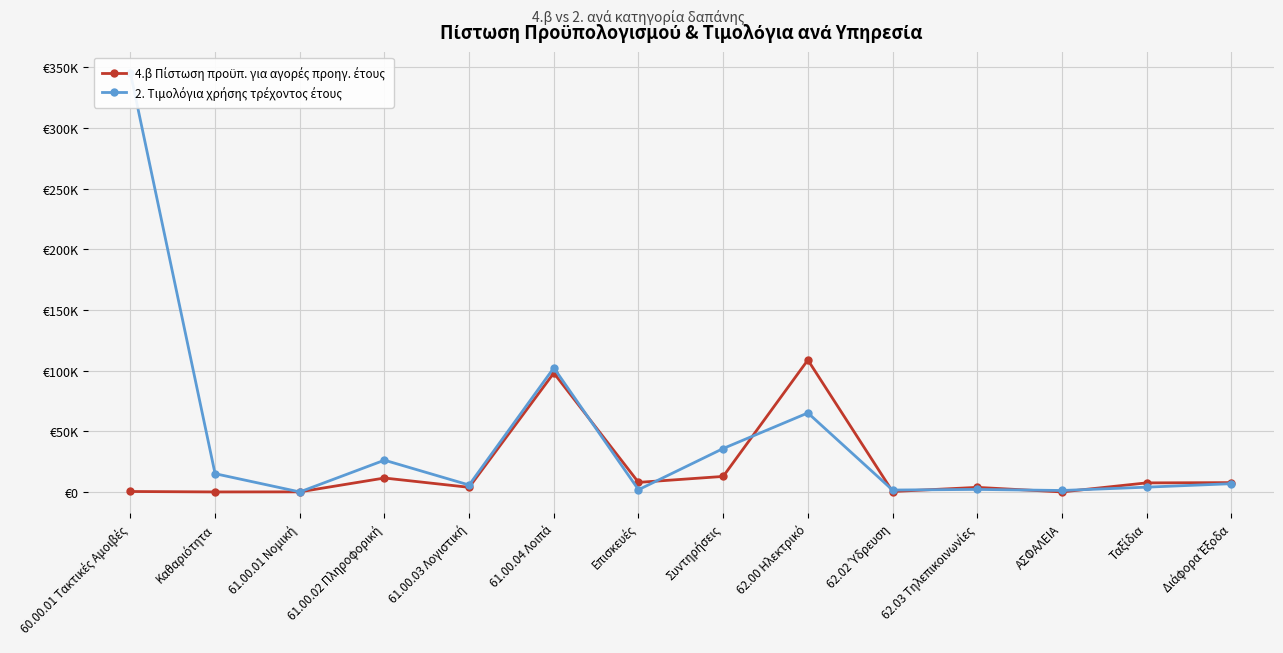

What is the value of the 4.β Πίστωση προϋπ. για αγορές προηγ. έτους point at the 14th from the left?

7674.2